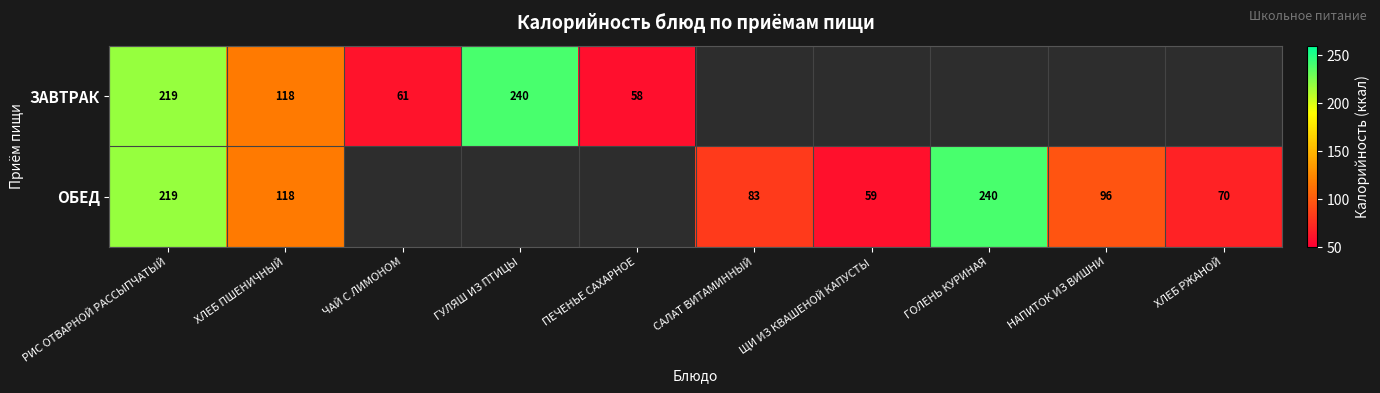

At how many categories does at least one series exceed 61?

7